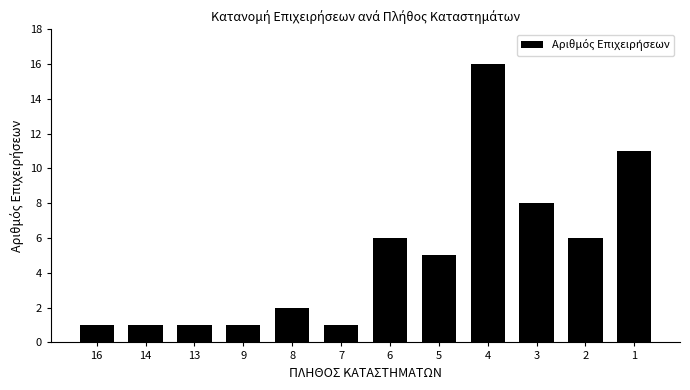

Reading left to right, list all the values displayed in this chart.

16=1	14=1	13=1	9=1	8=2	7=1	6=6	5=5	4=16	3=8	2=6	1=11